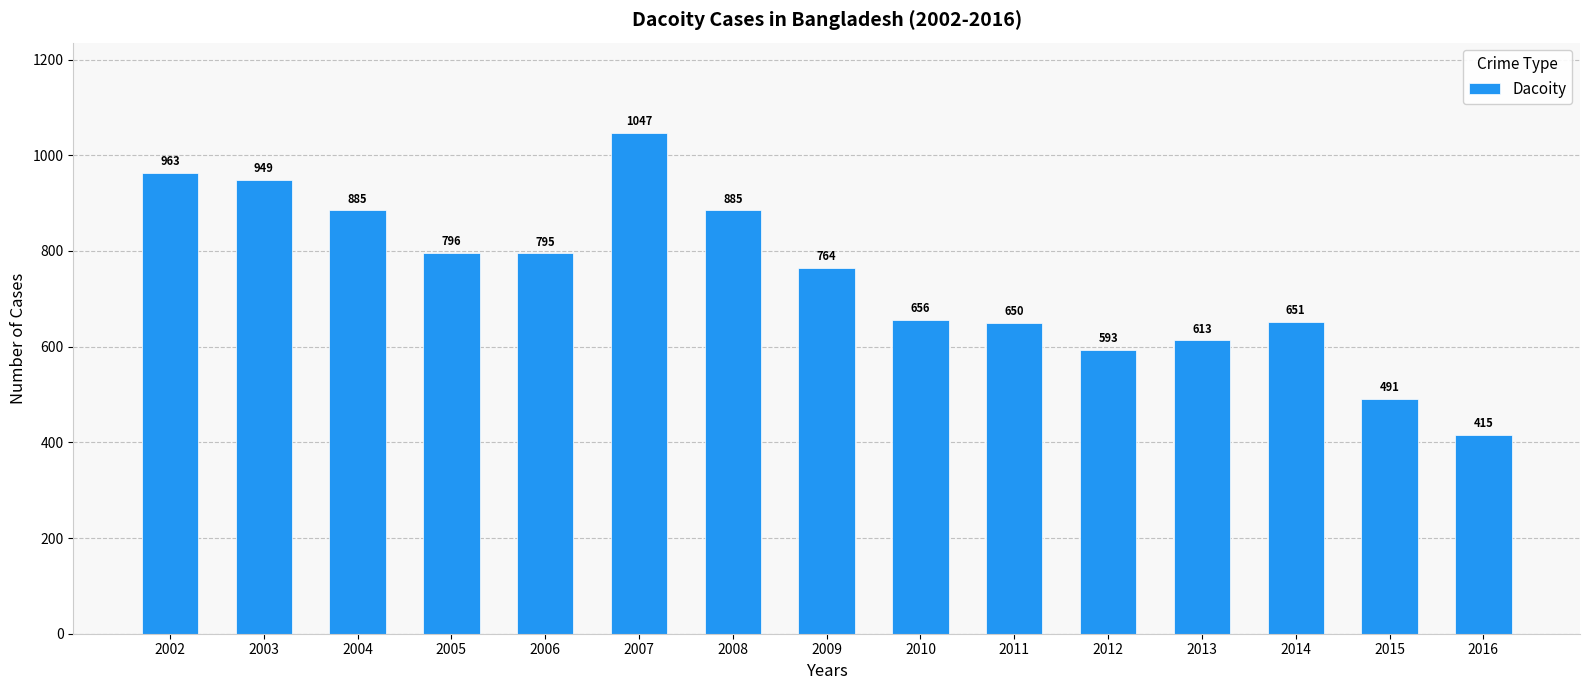

What is the value of the 1st bar from the left?

963